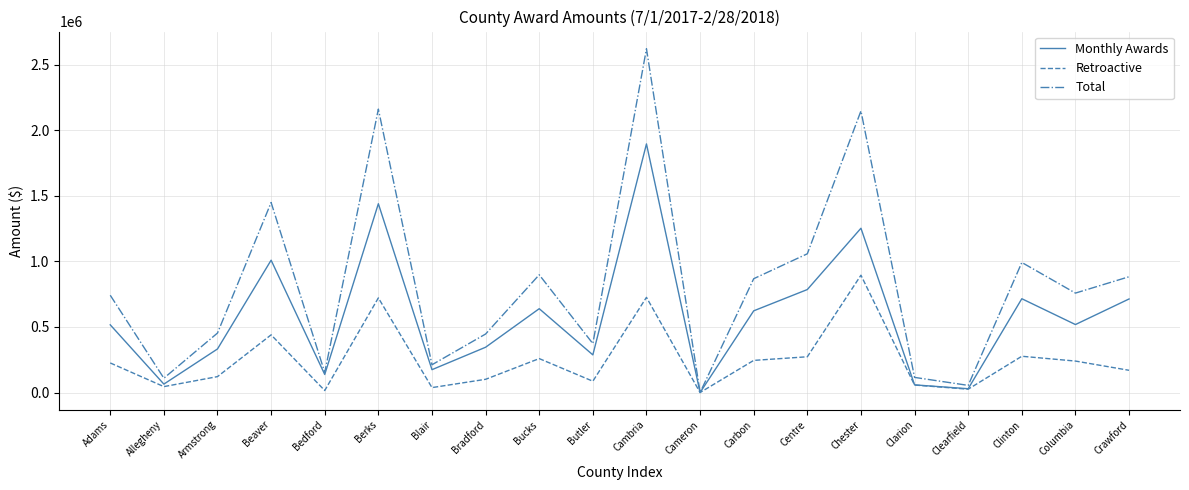

What is the greatest value displayed?

2623261.0